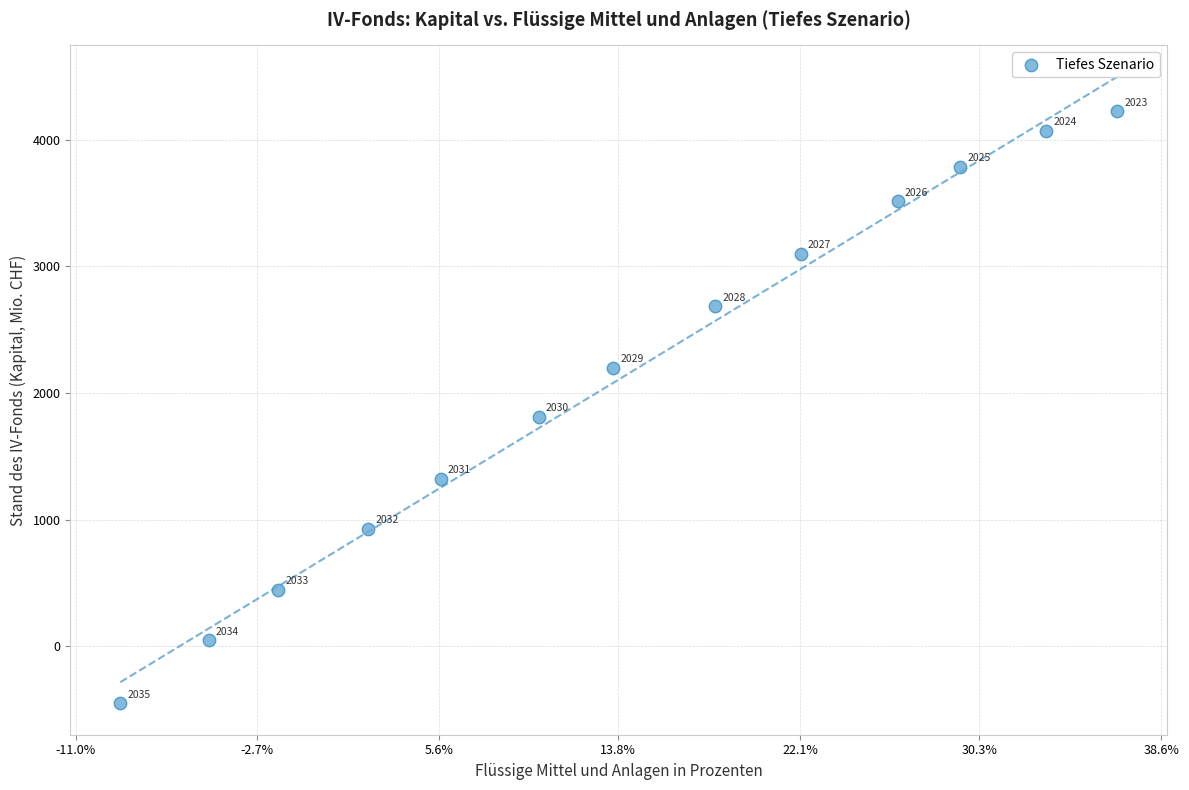

What Y value in the scatter plot is closest to 1887?

1811